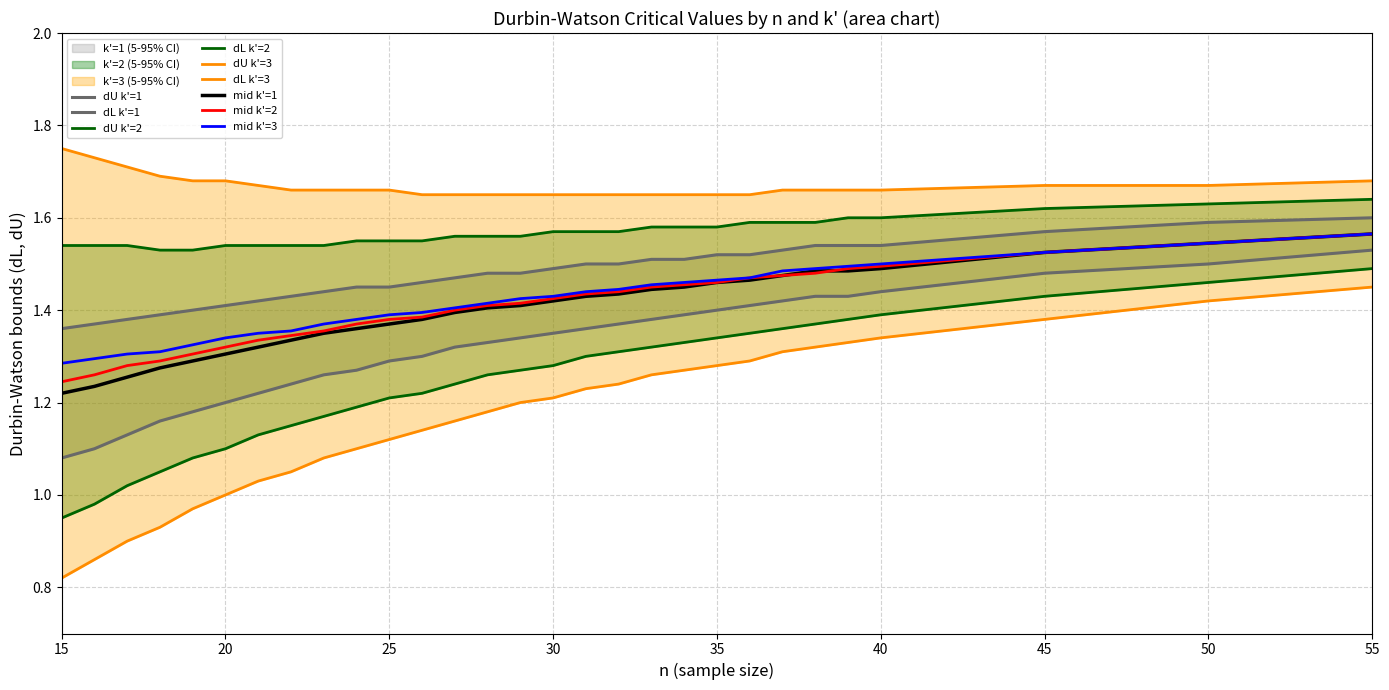

What is the spread (max minus min) of values at 19?

0.7